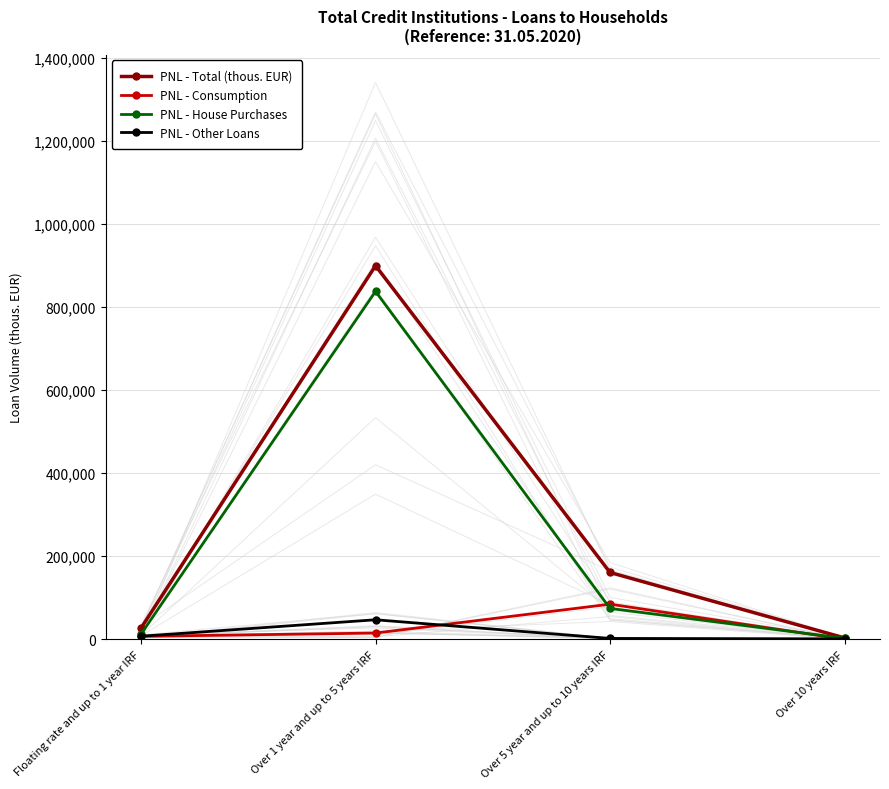

True or false: PNL - House Purchases and PNL - Consumption cross at least once.

True